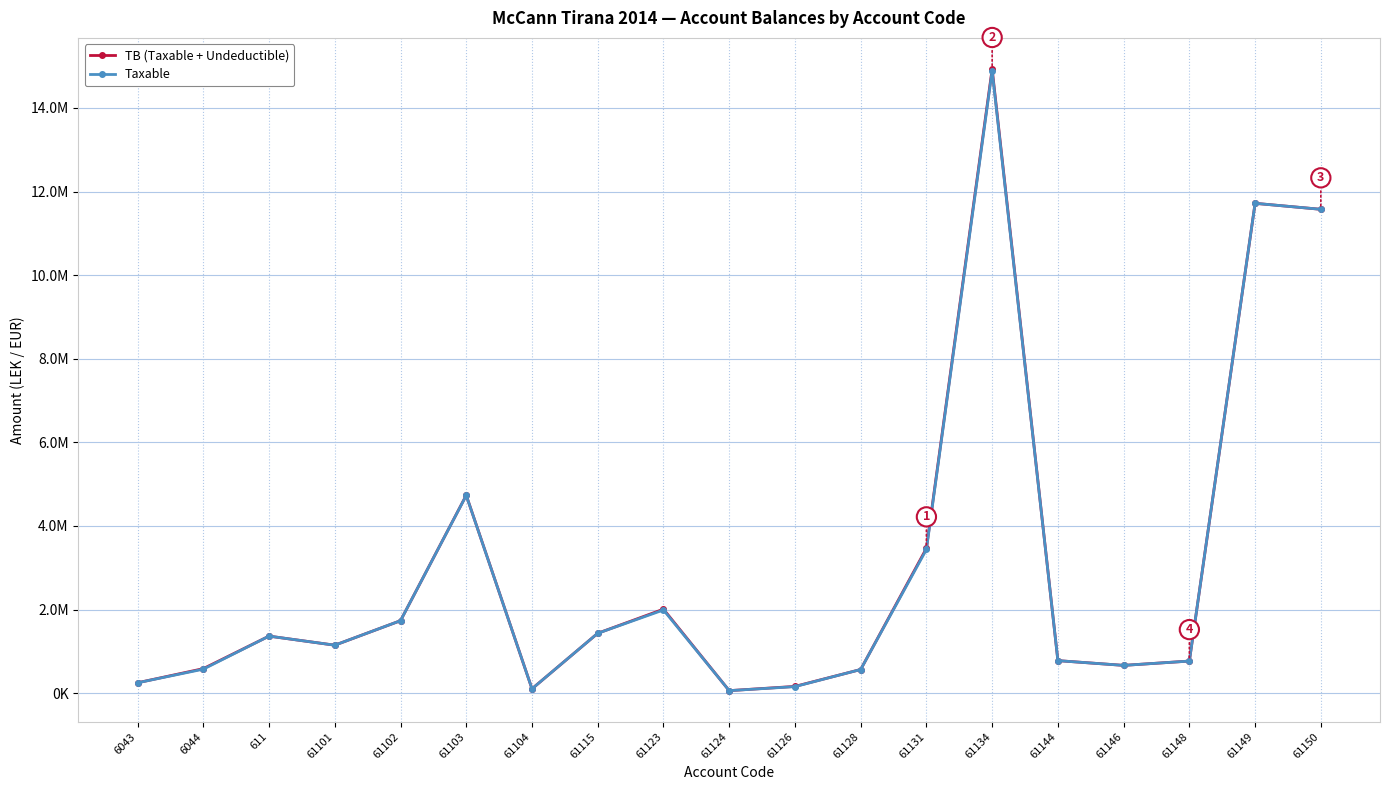

Which series has the largest range (max minus min)?

TB (Taxable + Undeductible)